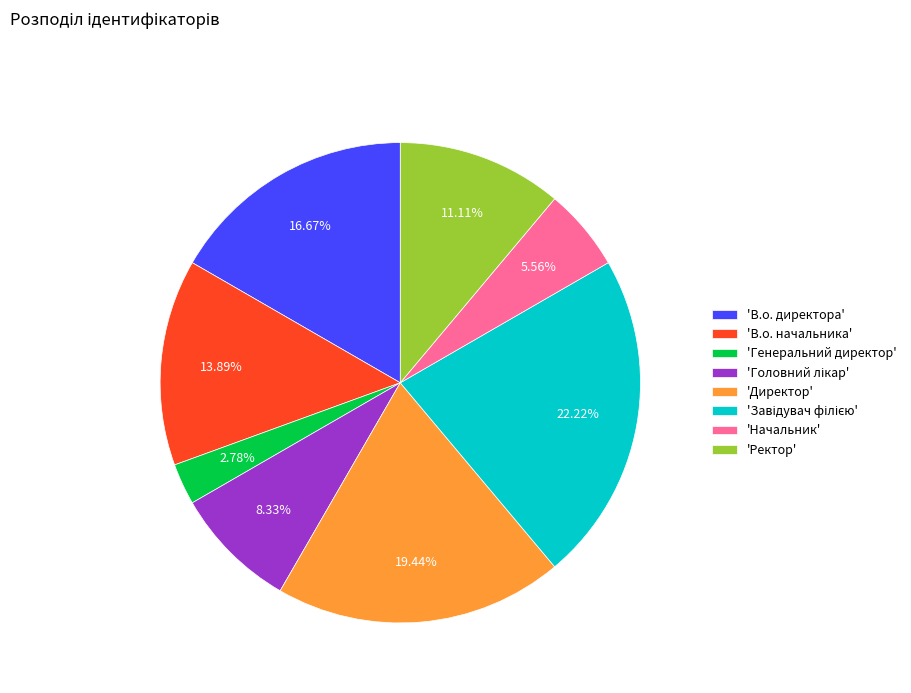

Between 'Начальник' and 'Генеральний директор', which is larger?

'Начальник'